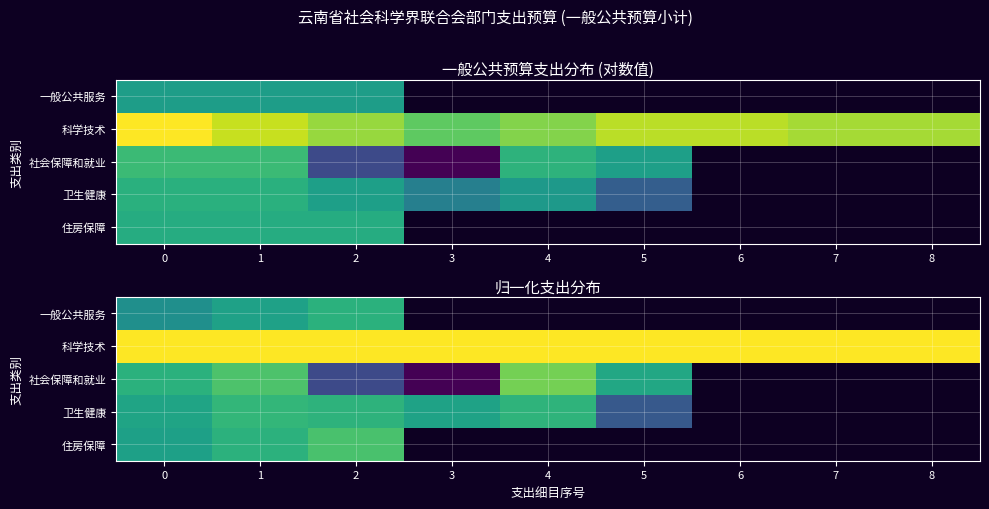

The value of 科学技术 at 0 is 1.0. True or false?

True